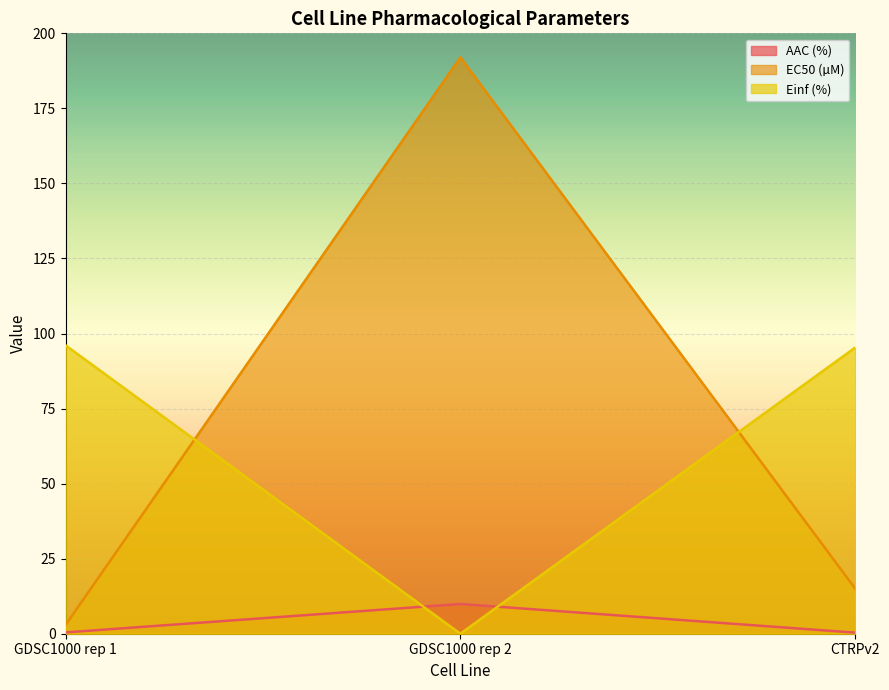

At how many categories does at least one series exceed 75?

3